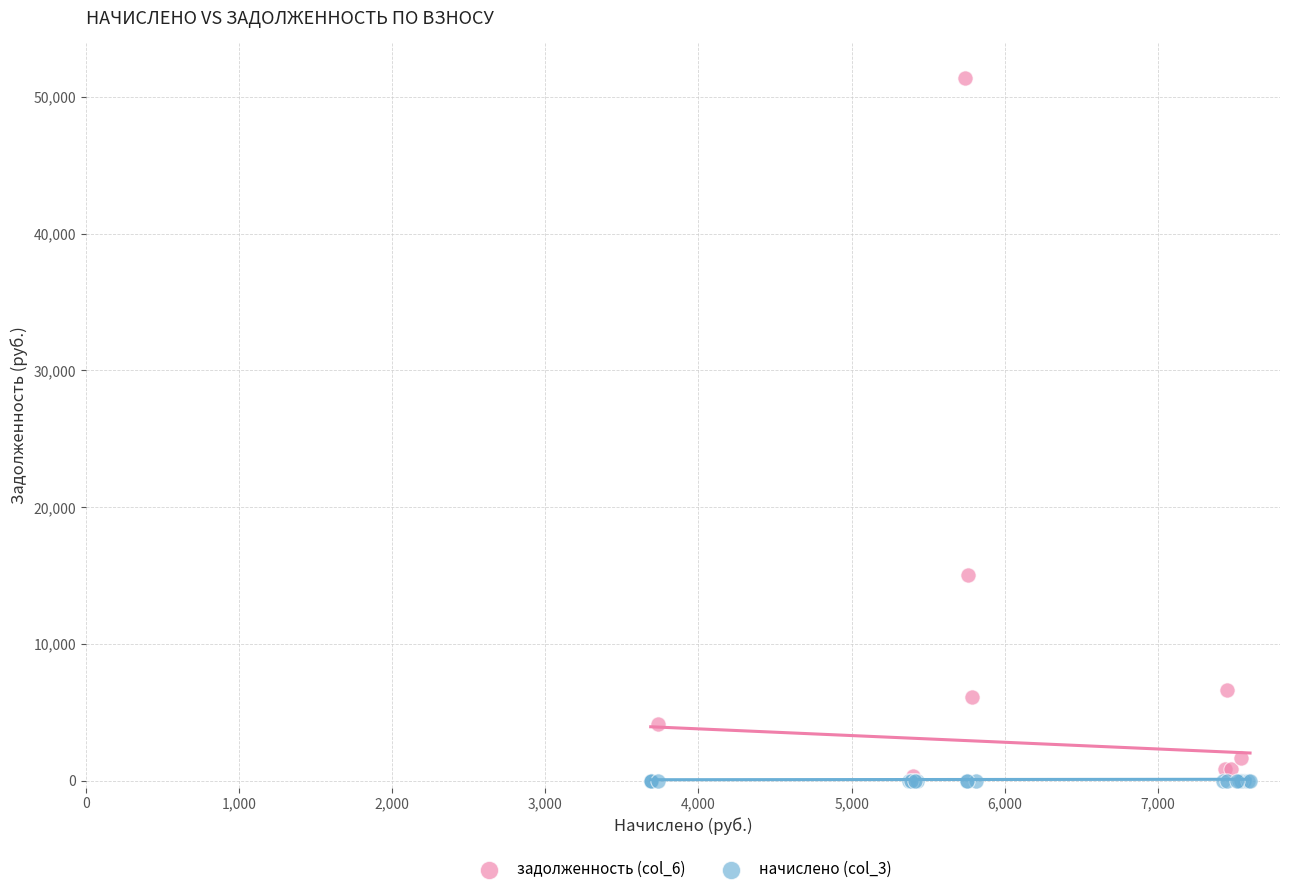

Which series reaches the maximum Y coordinate?

задолженность (col_6)